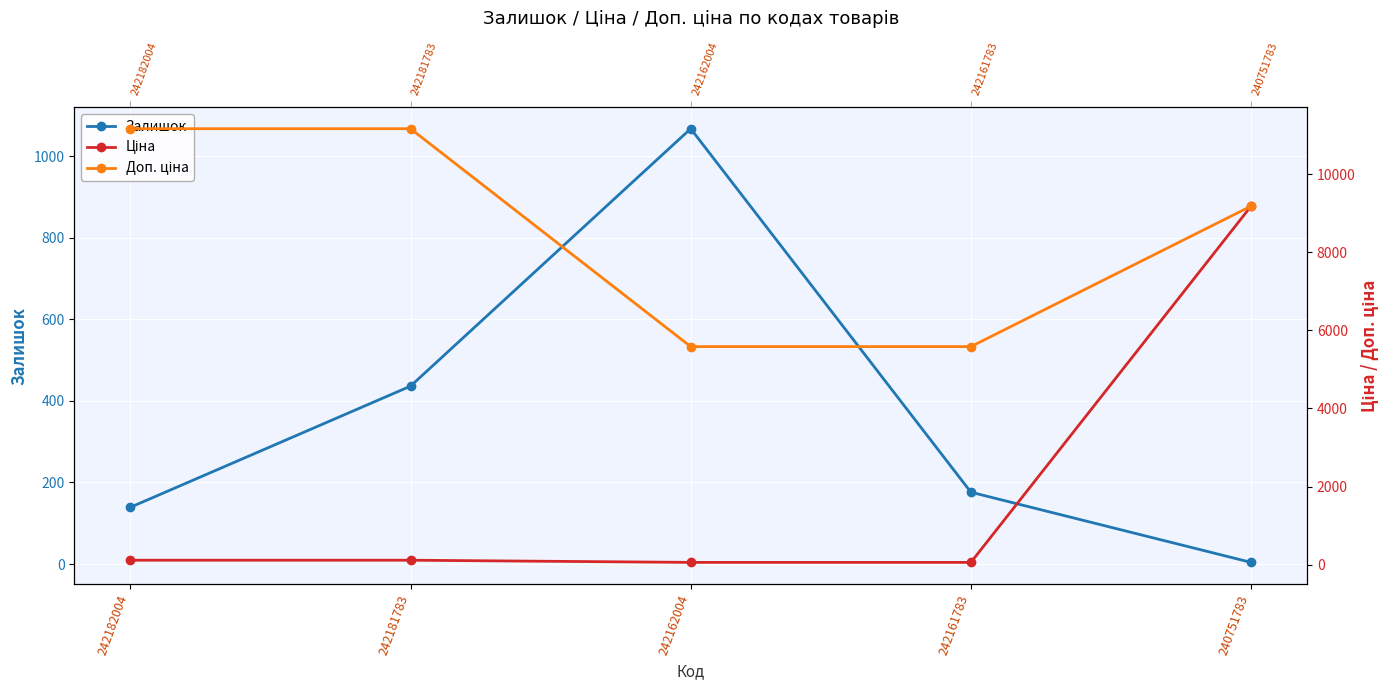

True or false: Залишок has a value of 58.1 at 242182004.

False